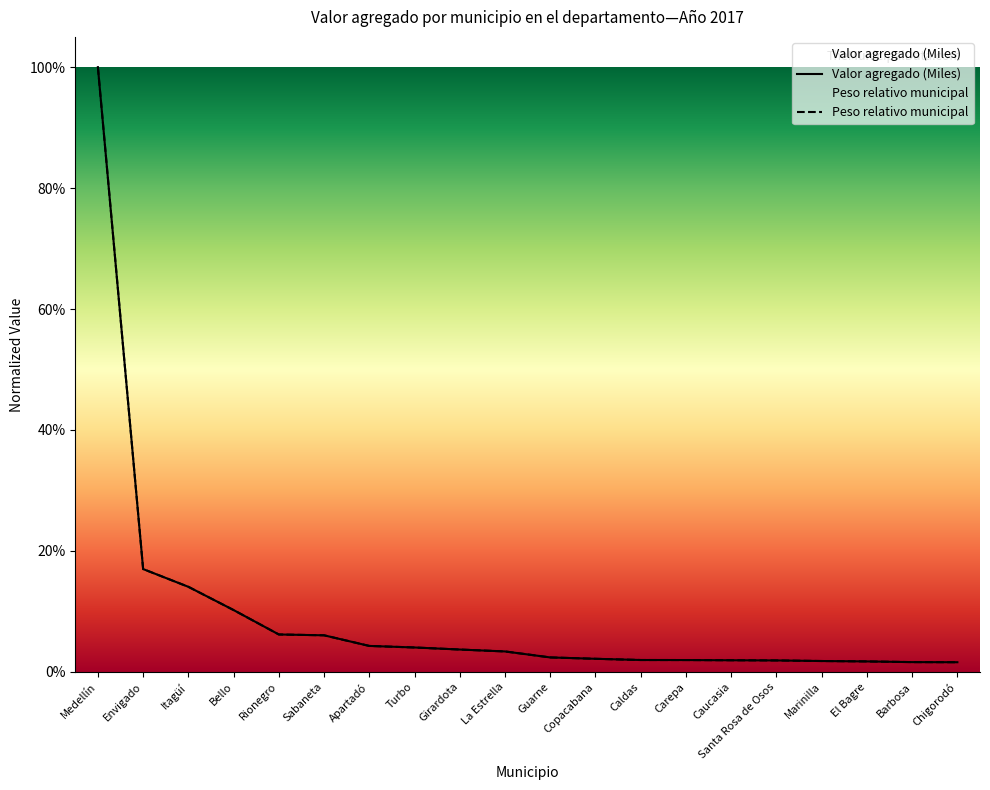

What is the sum of the Peso relativo municipal values at Caldas and Bello?

0.1